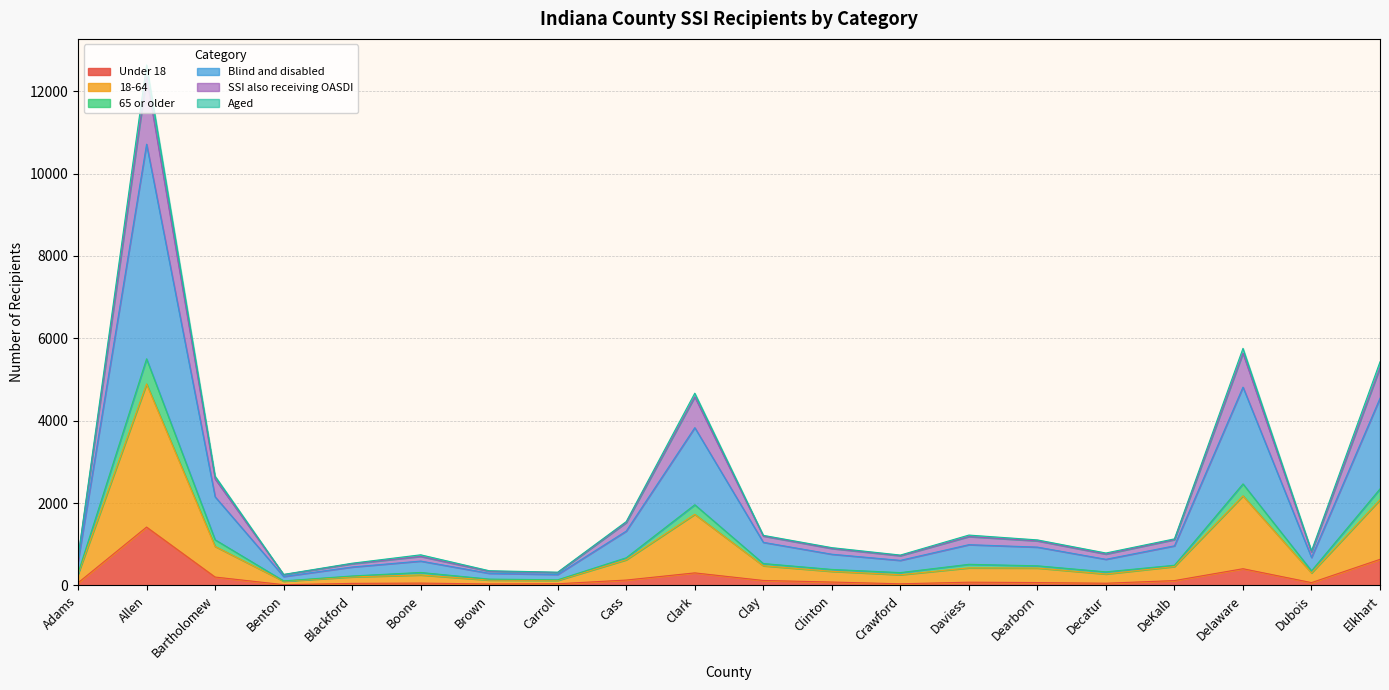

At which category is the sum across all series the highest?

Allen